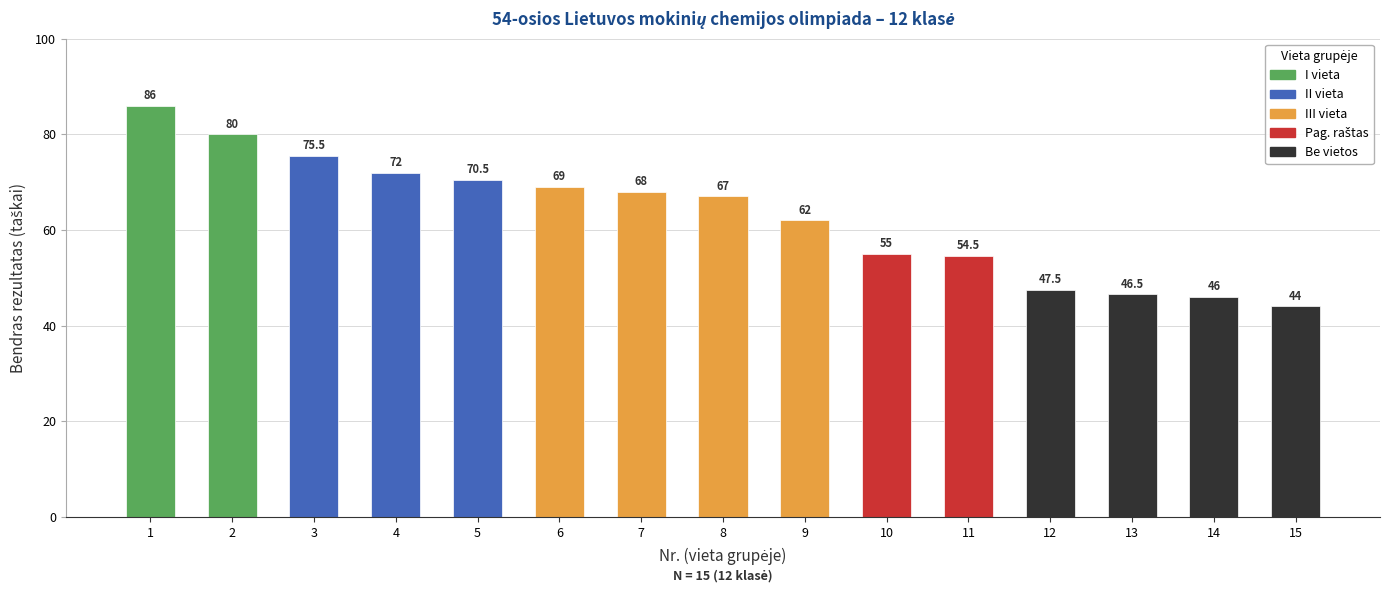

The value at 3 is 49.2. True or false?

False